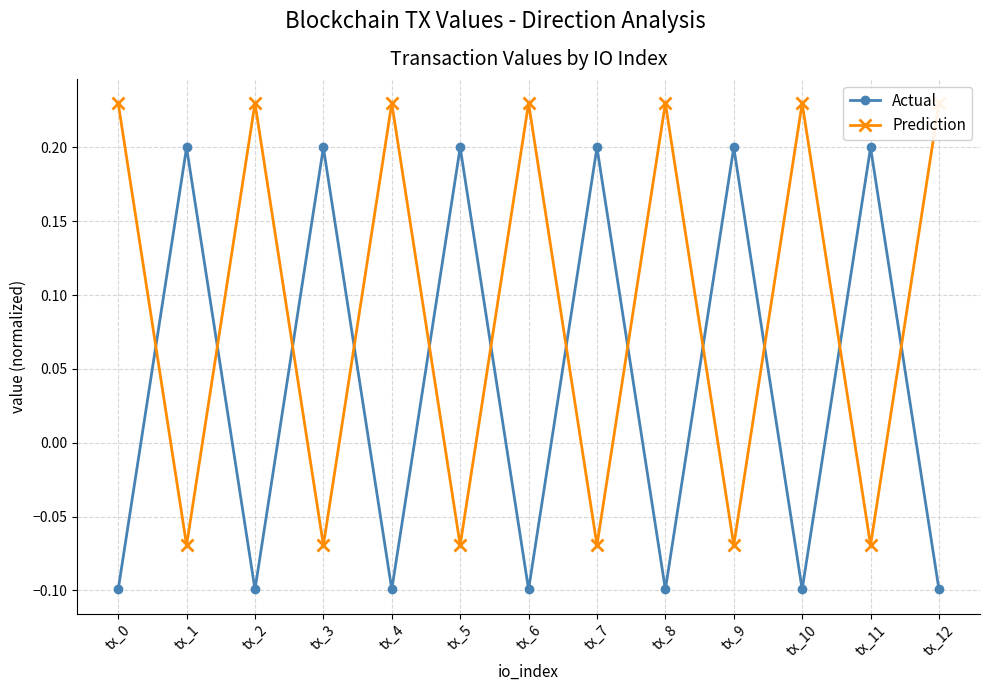

How many Prediction values are between 0 and 1?

7